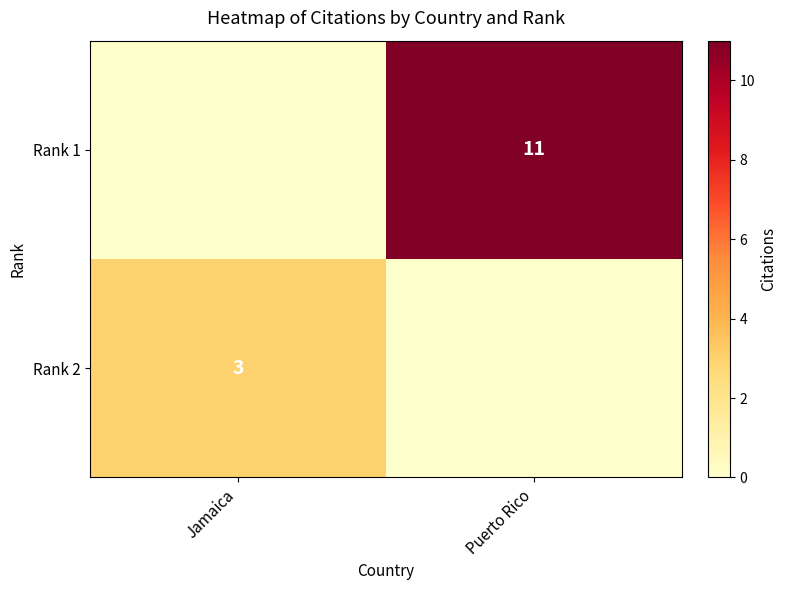

True or false: Rank 2 has a value of 3 at Jamaica.

True